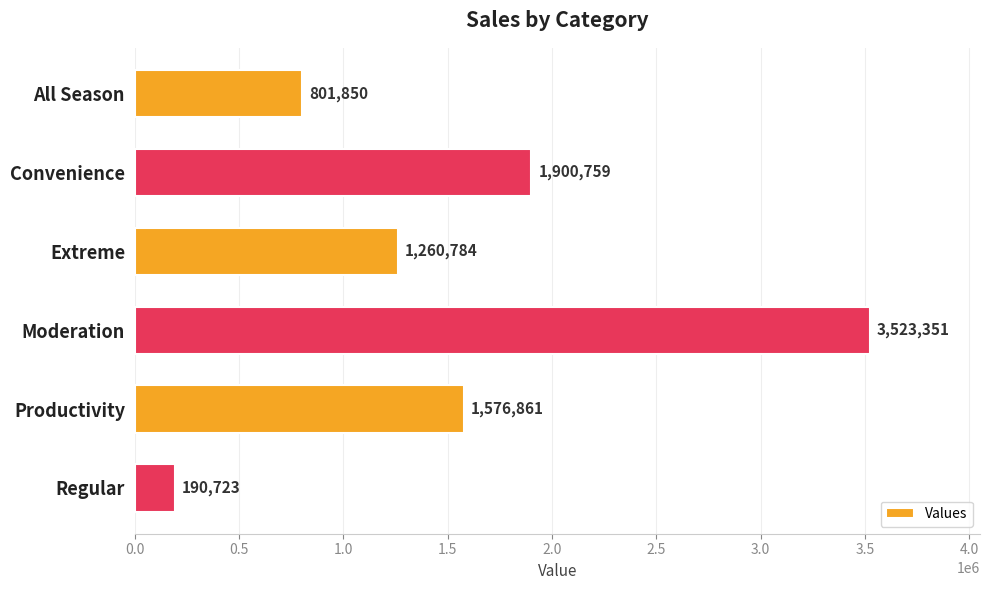

Approximately how many times larger is the value at All Season compared to Extreme?

0.6